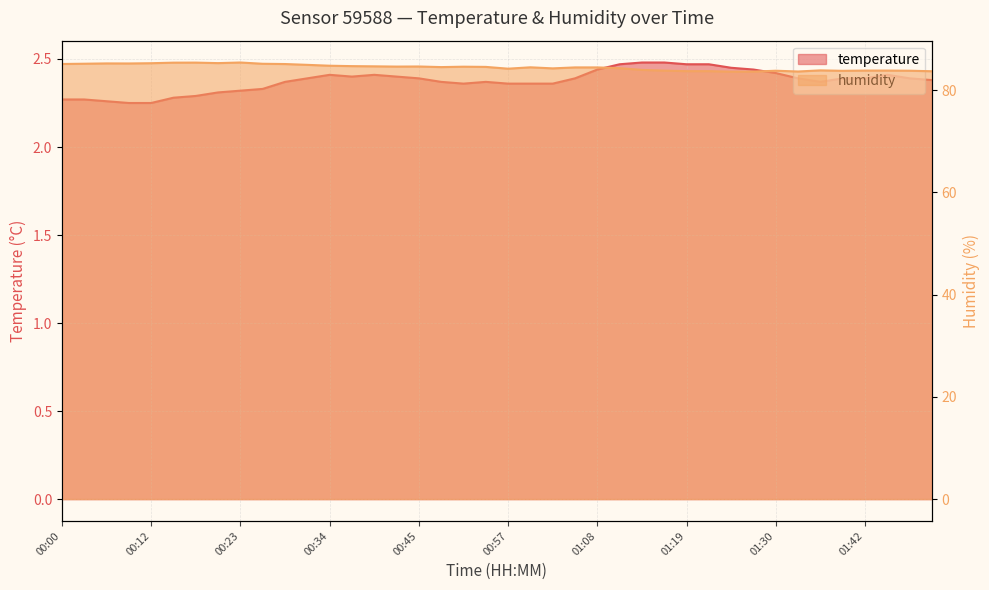

At which category is the sum across all series the highest?

00:23